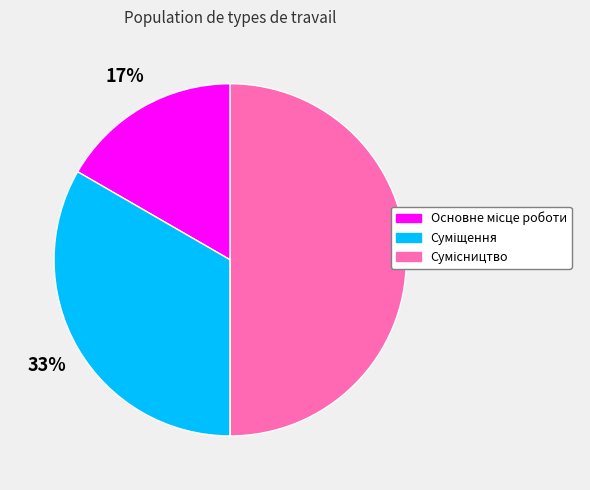

To the nearest percent, what is the average slice percentage?

33%